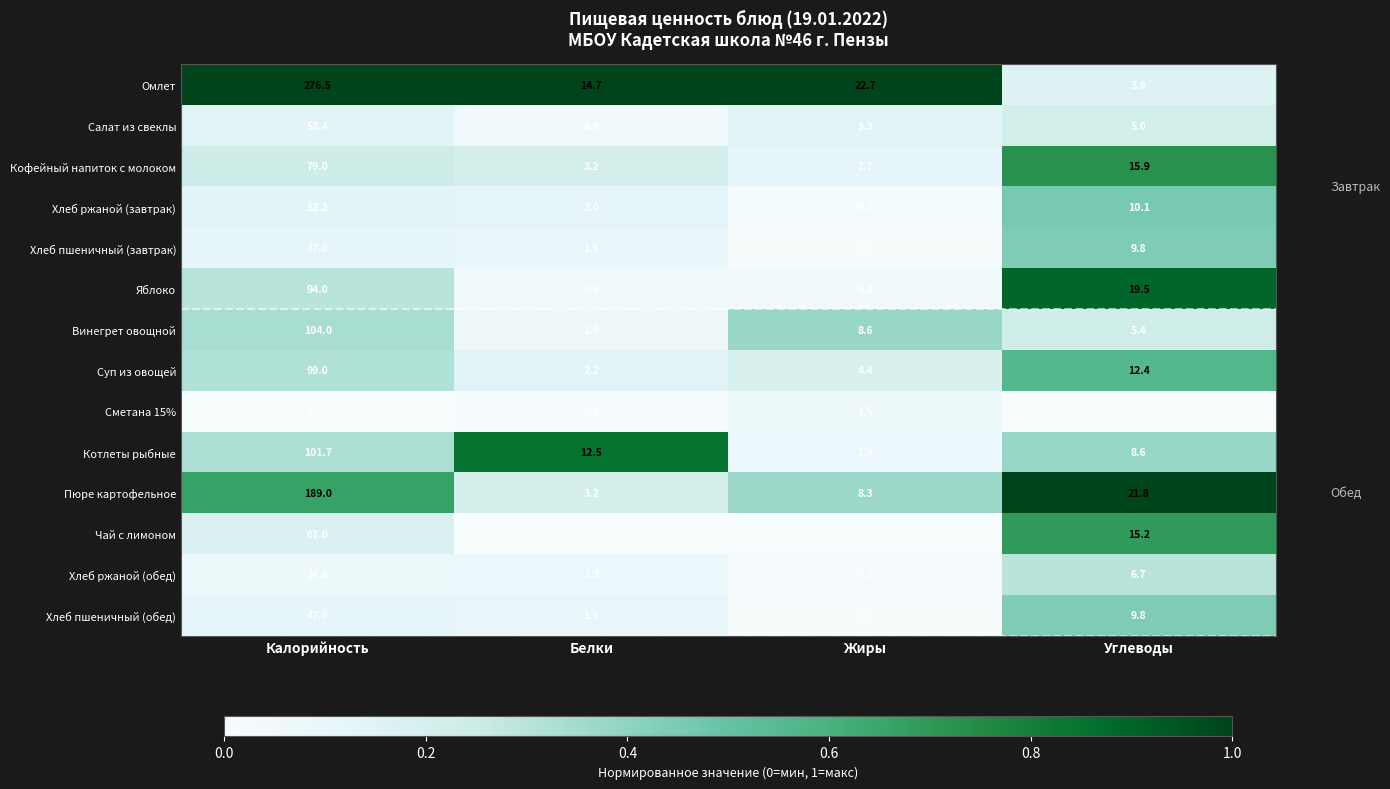

How many series are shown in this chart?

14